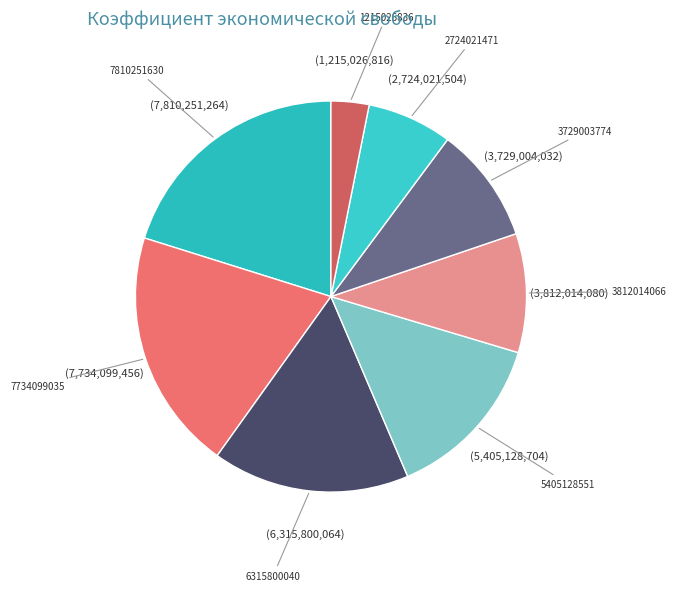

Do 1215026836 and 3729003774 together represent more than half of the pie?

No